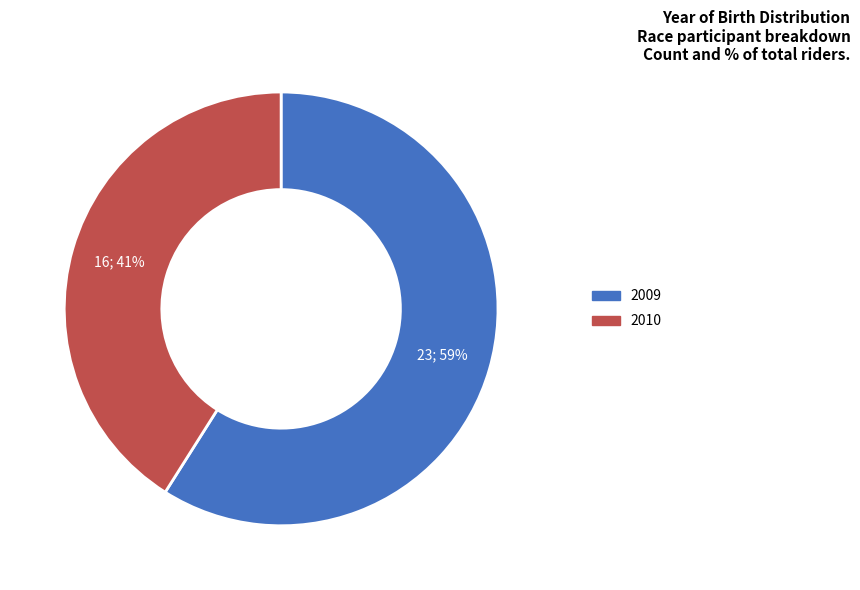

Which slice is the largest?

2009